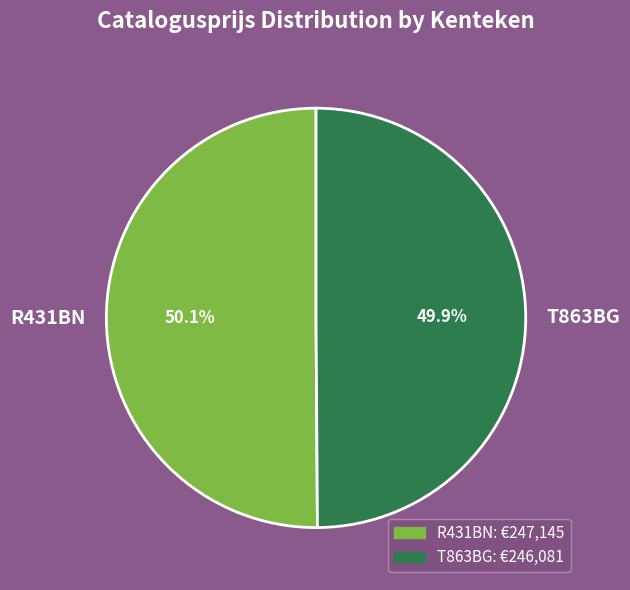

What percentage is NOT represented by T863BG?

50.1%